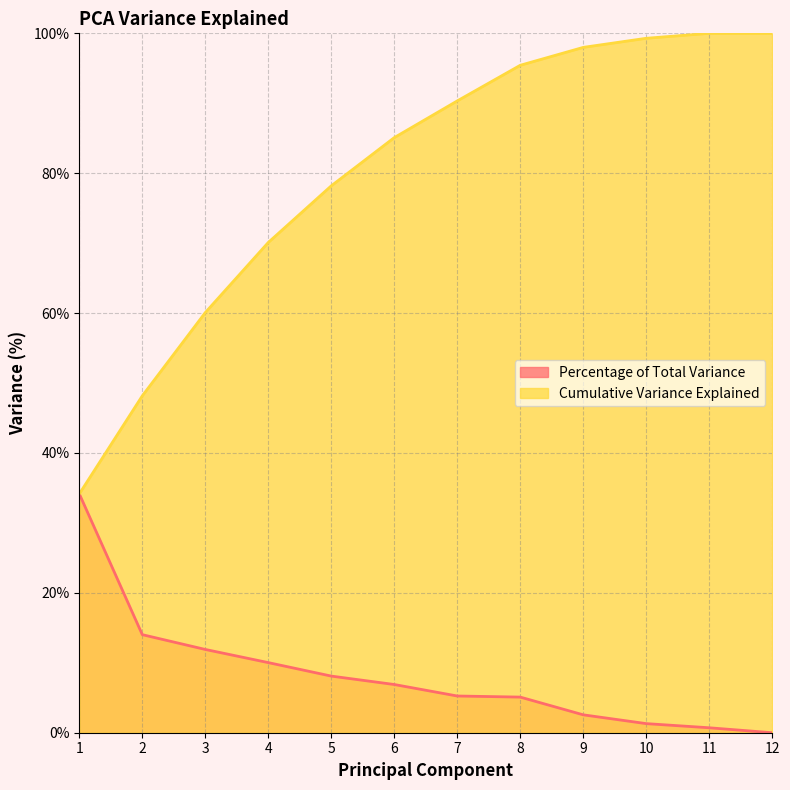

True or false: Cumulative Variance Explained and Percentage of Total Variance intersect in this chart.

False